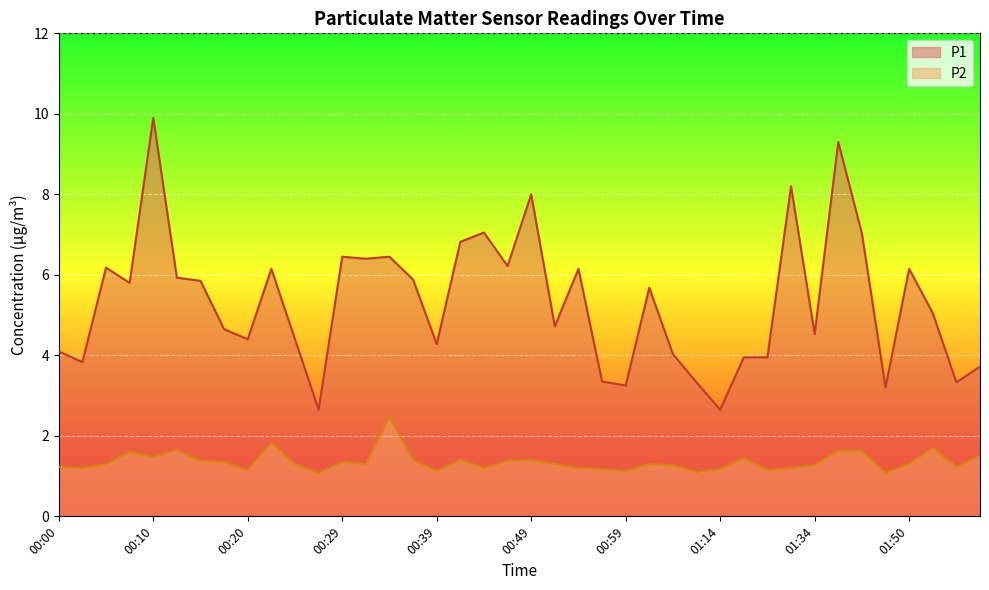

Where is P2 nearest to the value 1?

00:27